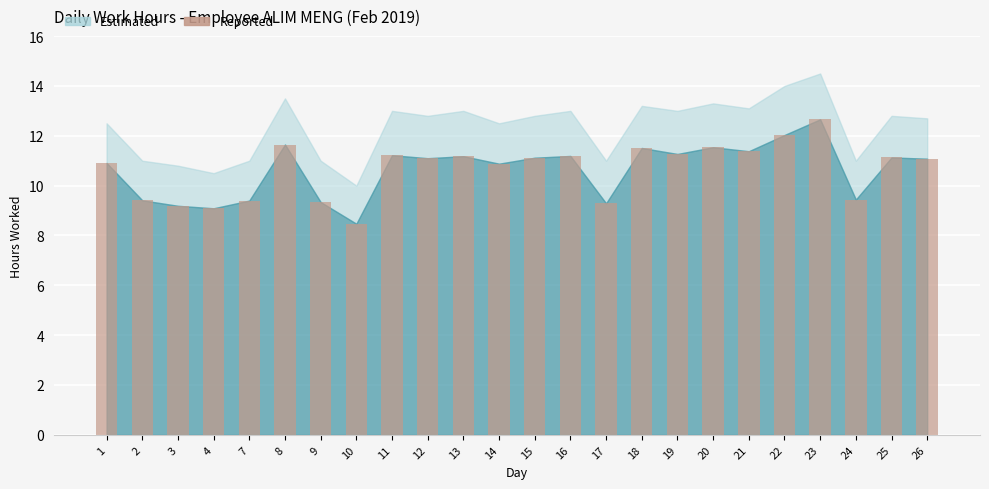

What is the approximate value at 22?

12.0